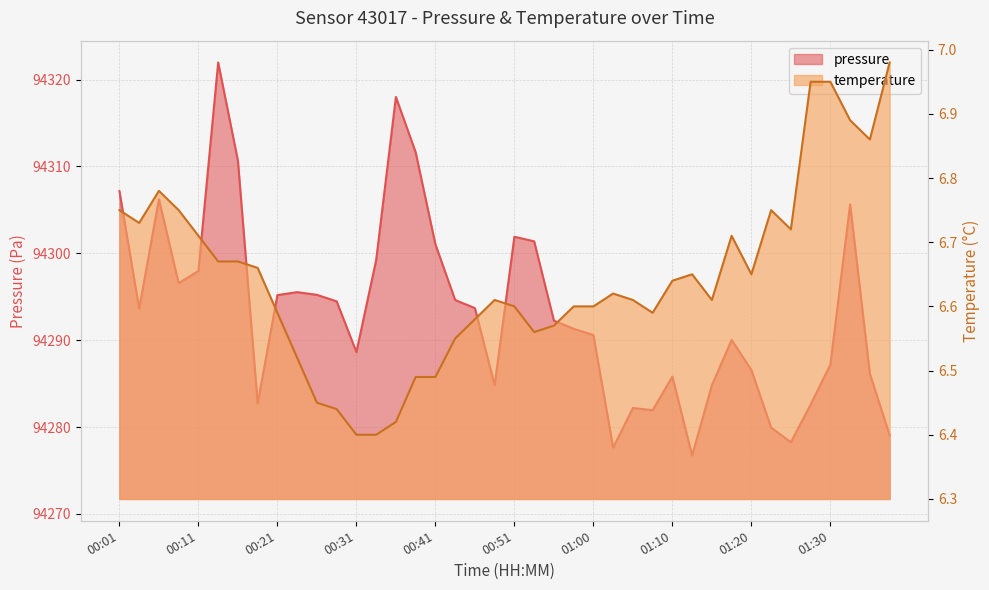

Reading left to right, what are all the values shown in this chart?

pressure: 00:01=94307.2	00:04=94293.6	00:06=94306.2	00:09=94296.6	00:11=94298.0	00:14=94322.0	00:16=94310.7	00:19=94282.7	00:21=94295.2	00:24=94295.5	00:26=94295.2	00:28=94294.5	00:31=94288.6	00:33=94299.2	00:36=94318.0	00:38=94311.6	00:41=94301.0	00:43=94294.6	00:46=94293.7	00:48=94284.8	00:51=94301.9	00:53=94301.4	00:55=94292.2	00:58=94291.3	01:00=94290.6	01:03=94277.6	01:05=94282.2	01:08=94281.9	01:10=94285.8	01:13=94276.7	01:15=94284.8	01:18=94290.0	01:20=94286.6	01:22=94279.9	01:25=94278.2	01:27=94282.6	01:30=94287.2	01:32=94305.6	01:35=94286.1	01:37=94279.1
temperature: 00:01=6.8	00:04=6.7	00:06=6.8	00:09=6.8	00:11=6.7	00:14=6.7	00:16=6.7	00:19=6.7	00:21=6.6	00:24=6.5	00:26=6.5	00:28=6.4	00:31=6.4	00:33=6.4	00:36=6.4	00:38=6.5	00:41=6.5	00:43=6.5	00:46=6.6	00:48=6.6	00:51=6.6	00:53=6.6	00:55=6.6	00:58=6.6	01:00=6.6	01:03=6.6	01:05=6.6	01:08=6.6	01:10=6.6	01:13=6.7	01:15=6.6	01:18=6.7	01:20=6.7	01:22=6.8	01:25=6.7	01:27=7.0	01:30=7.0	01:32=6.9	01:35=6.9	01:37=7.0